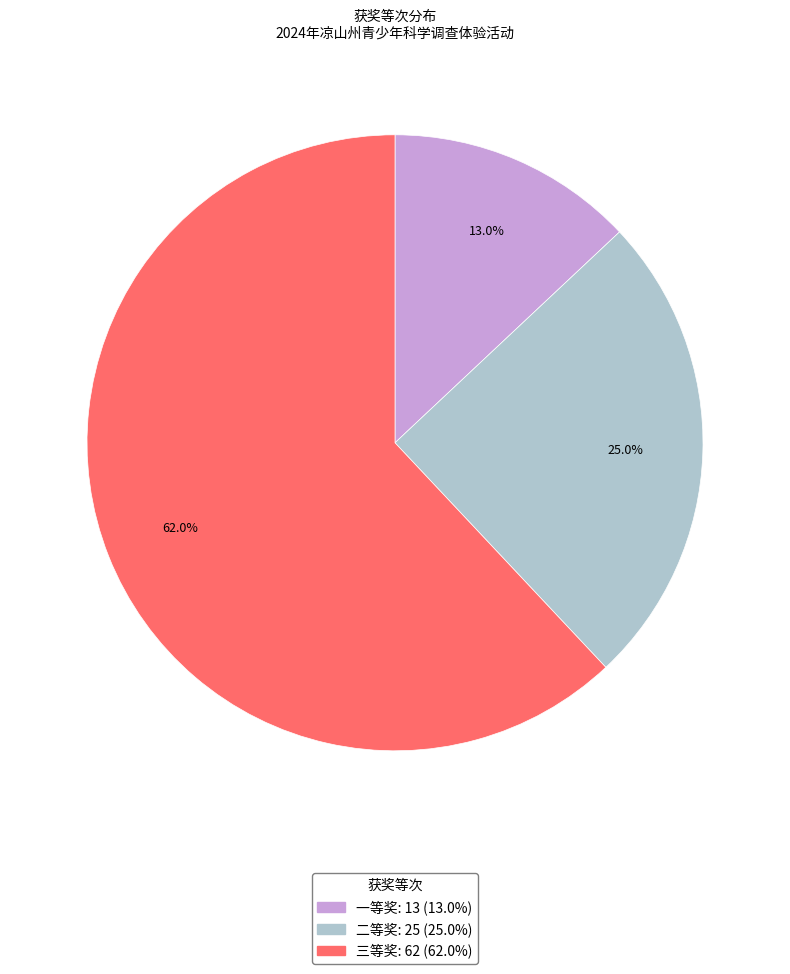

How many segments does this pie chart have?

3